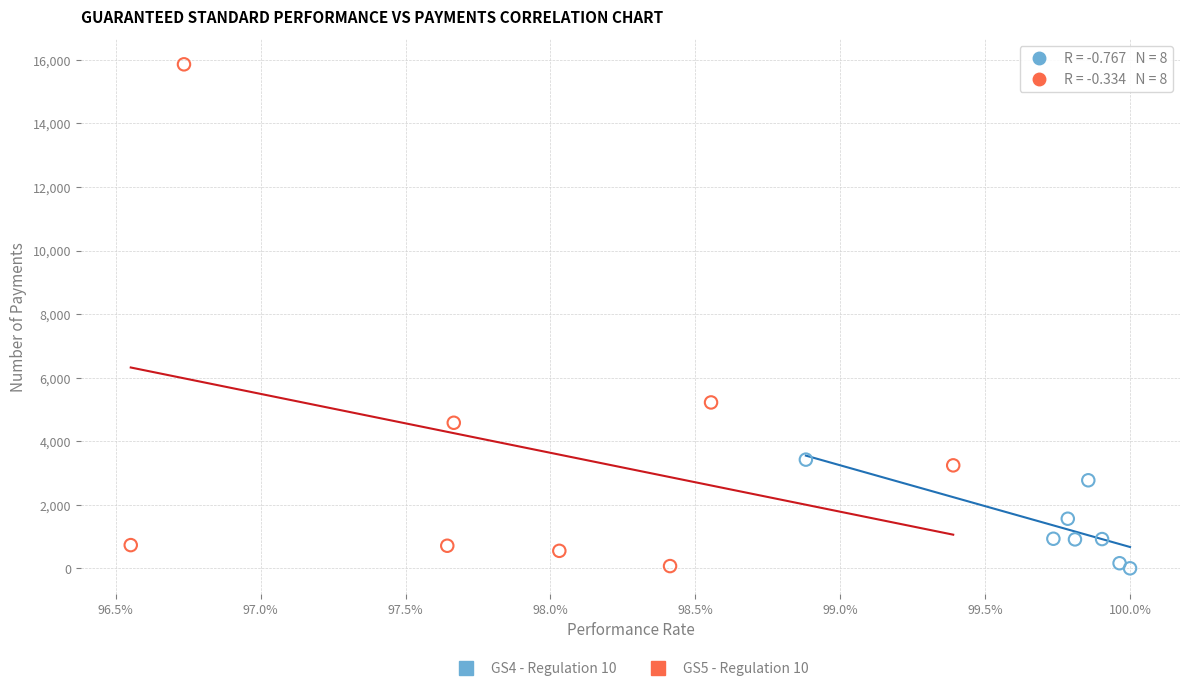

Which series contains the highest Y value?

GS5 - Regulation 10